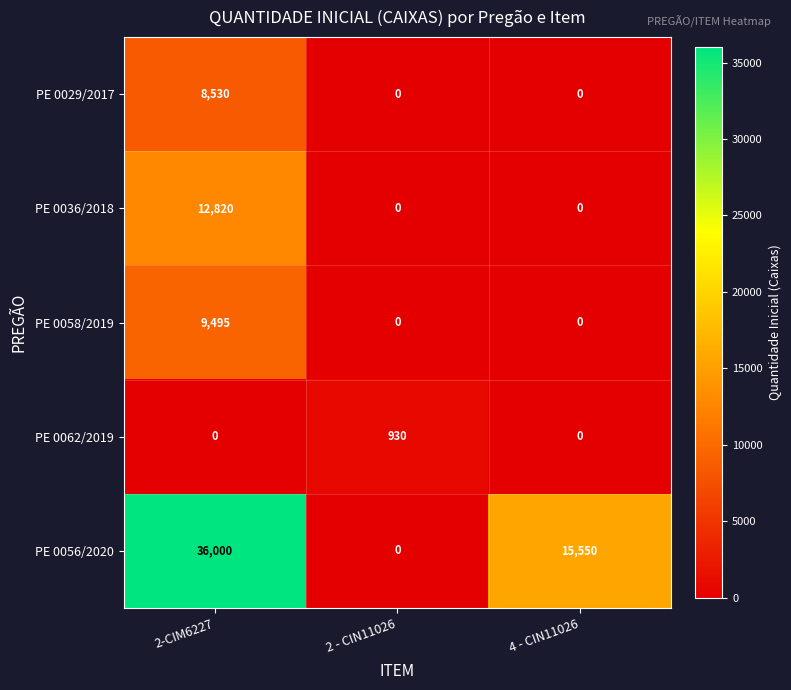

What value does the PE 0058/2019 series have at 2-CIM6227, to the nearest 10?

9500